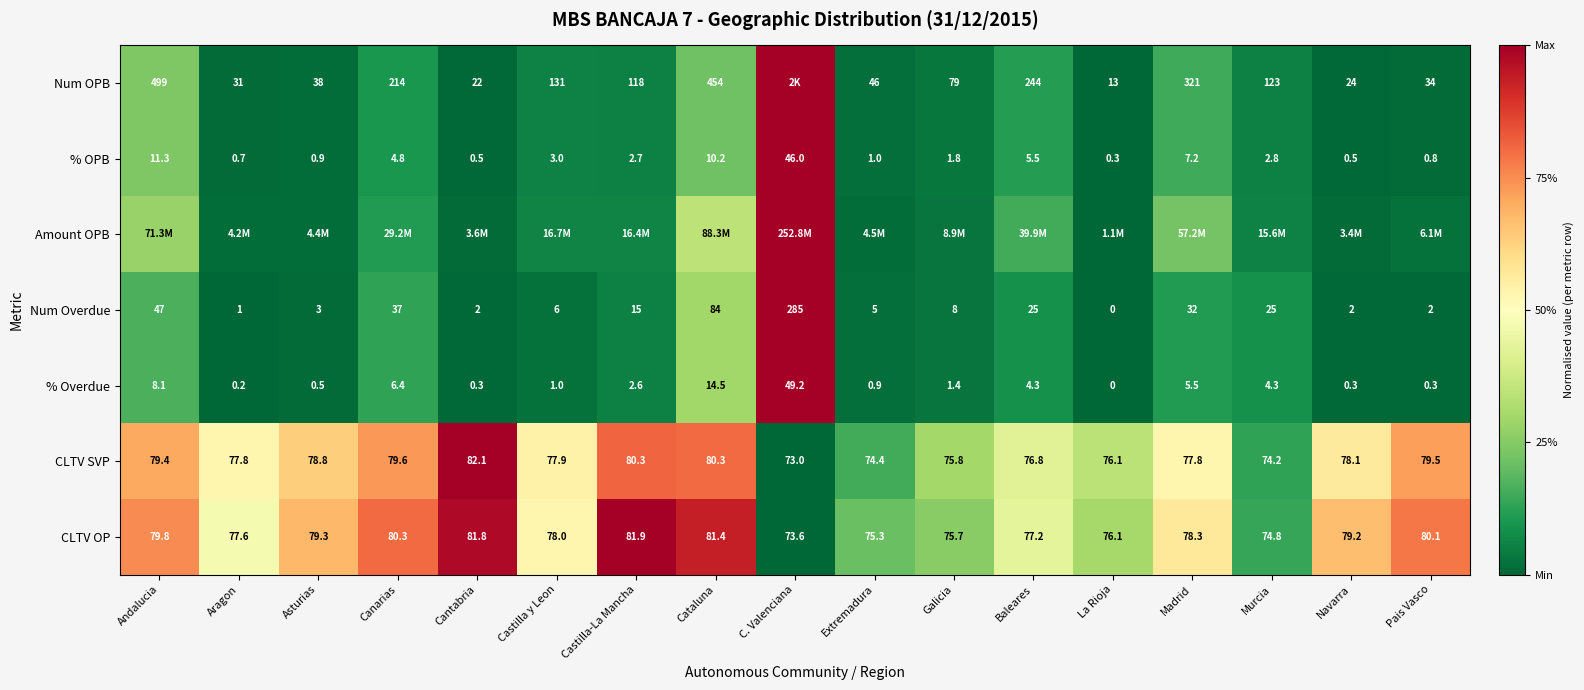

Where is CLTV OP nearest to the value 77?

Baleares